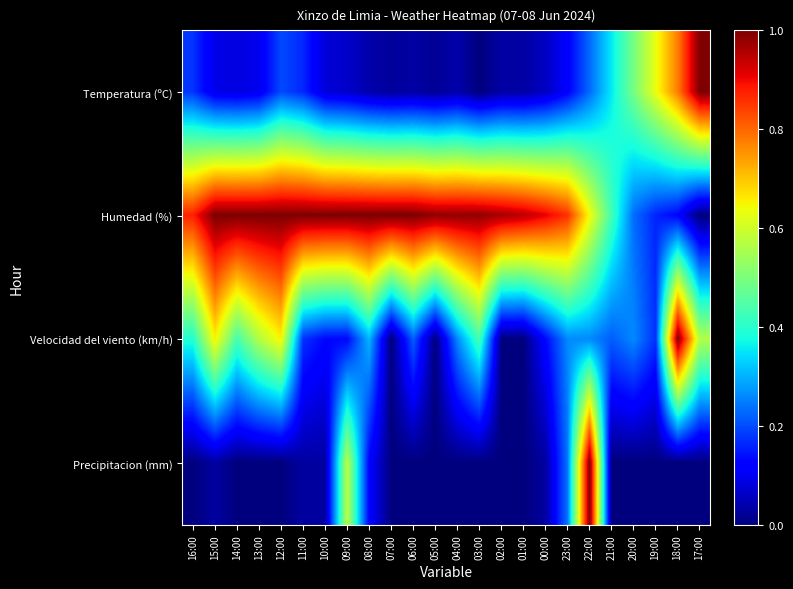

At which category does the chart reach its minimum across all series?

03:00